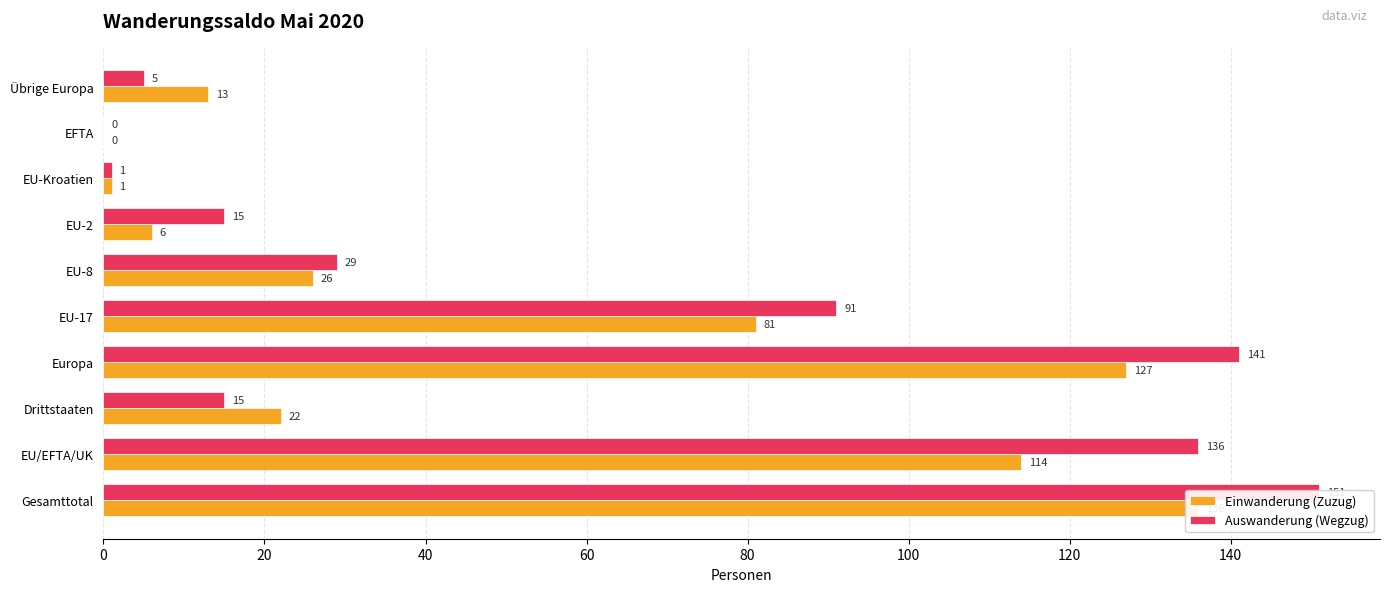

What are all the series names shown in the legend?

Einwanderung (Zuzug), Auswanderung (Wegzug)